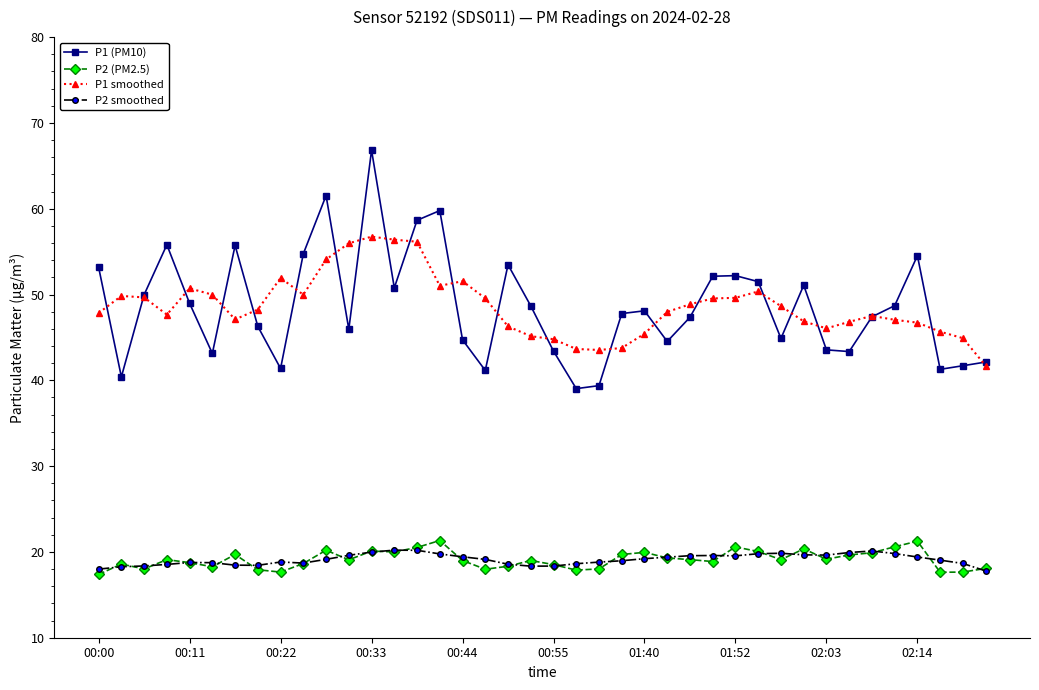

How many series are shown in this chart?

4